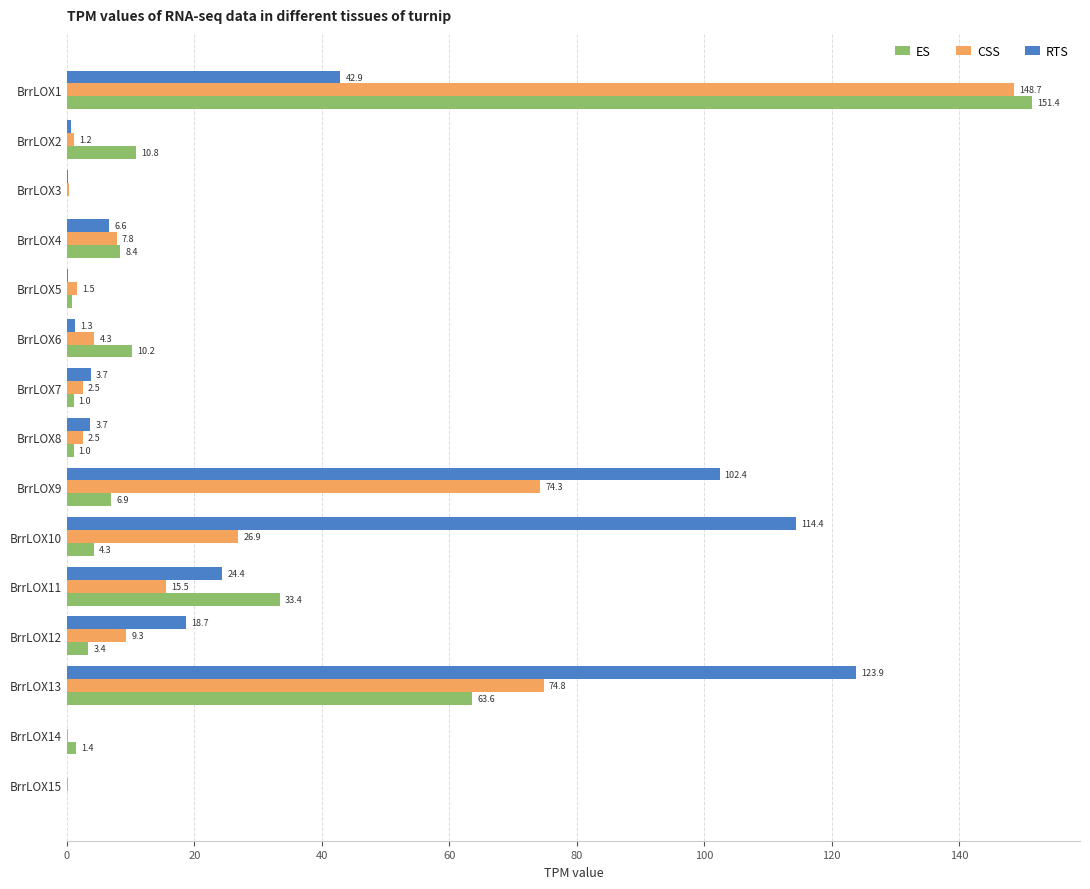

Which series has the largest total across all categories?

RTS